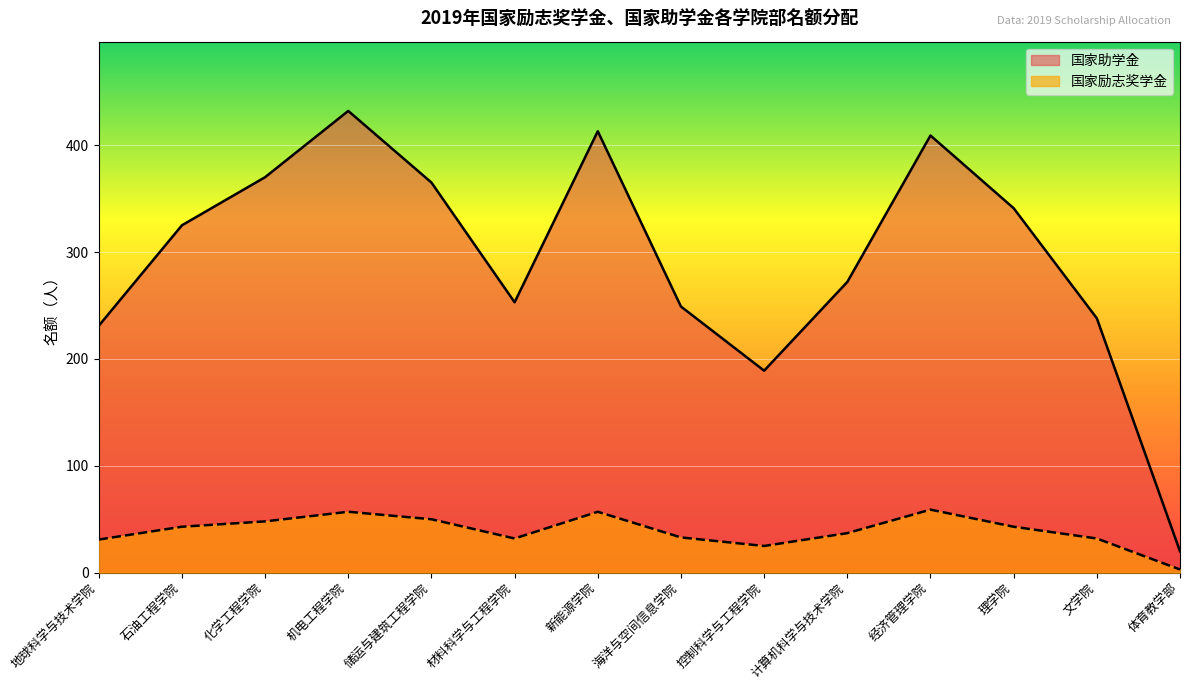

The 国家助学金 series shows 20 at 体育教学部. True or false?

True